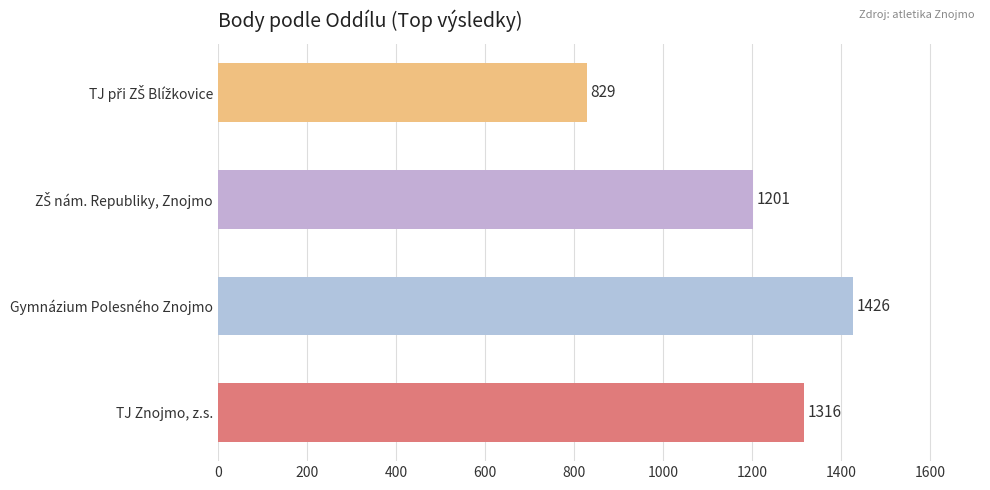

How many values are between 1201 and 1426?

3